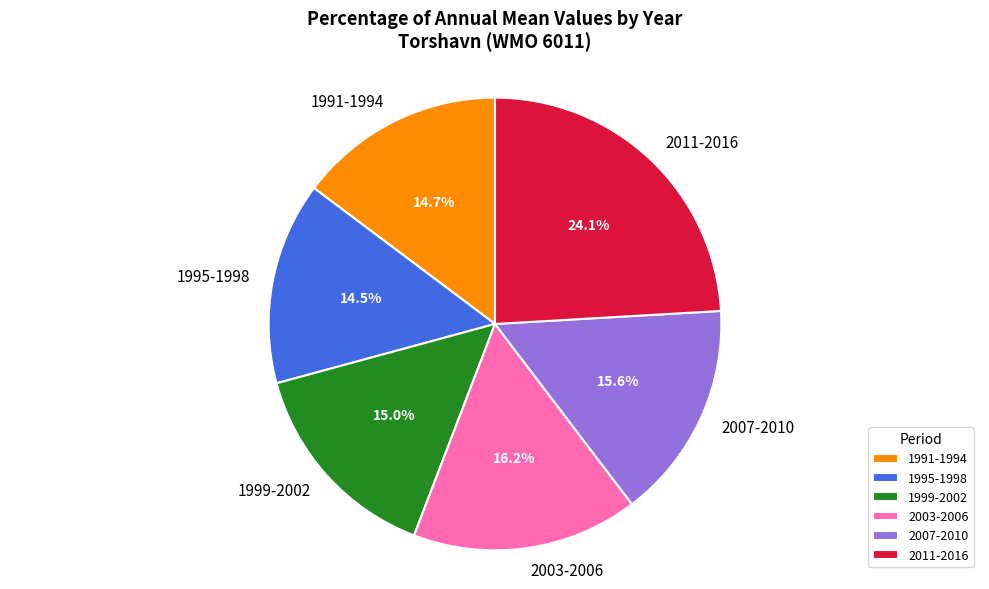

Which category has the biggest portion of the pie?

2011-2016